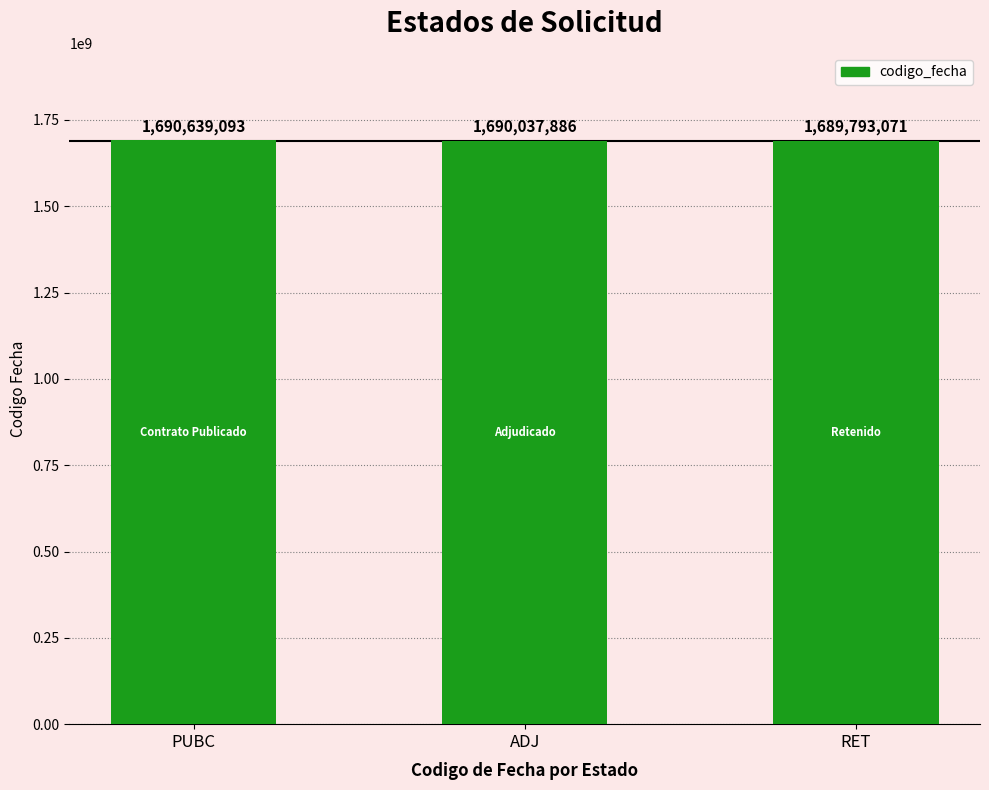

What is the label of the 1st bar from the right?

RET